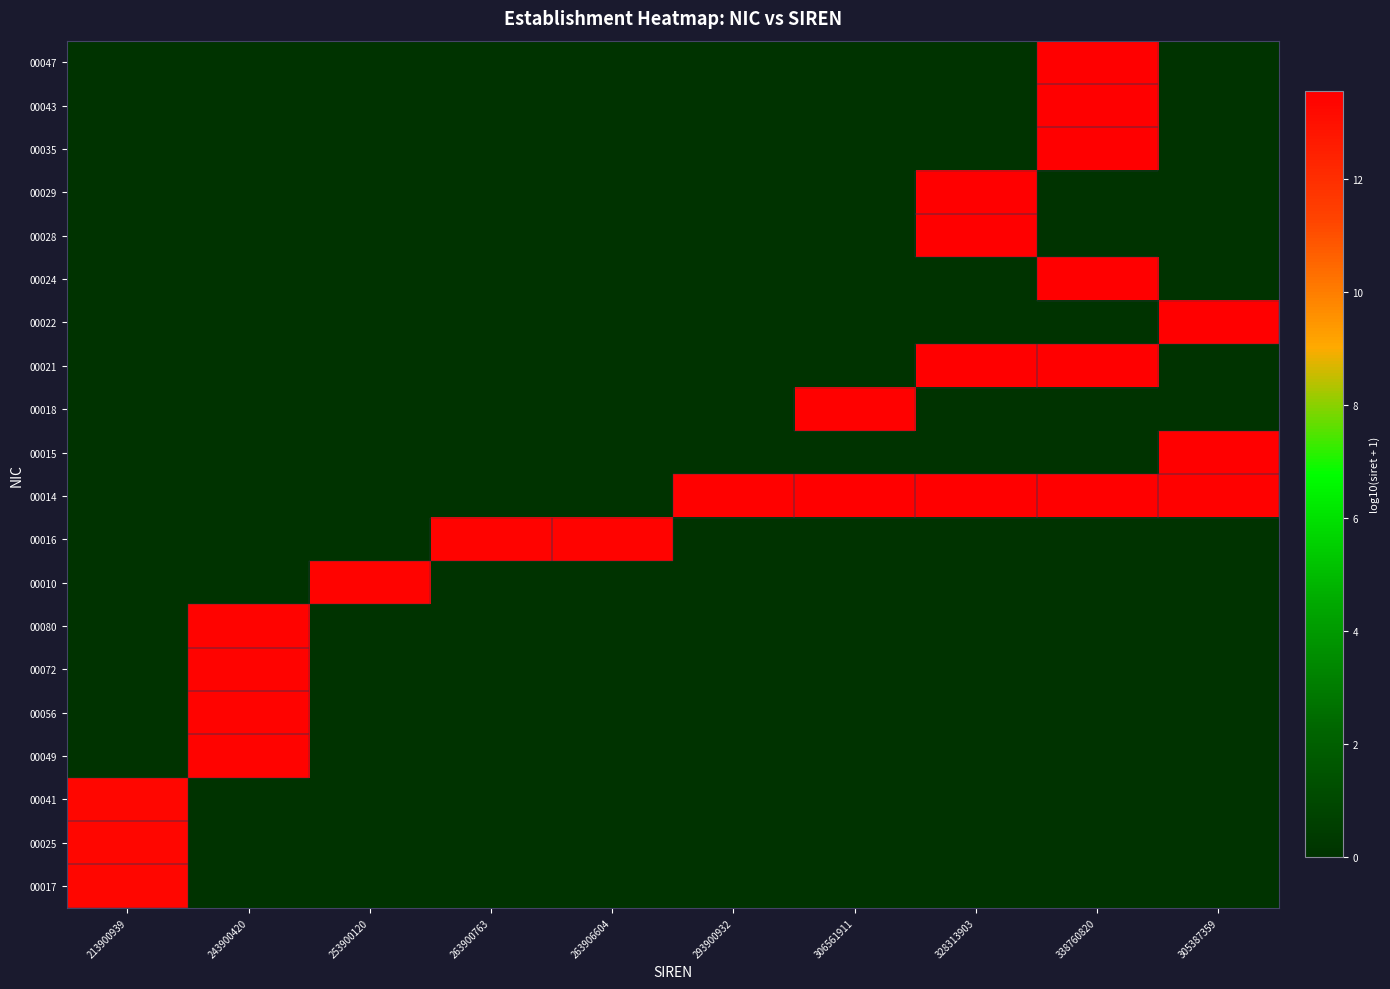

What is the total value across all series at 263900763?

13.4